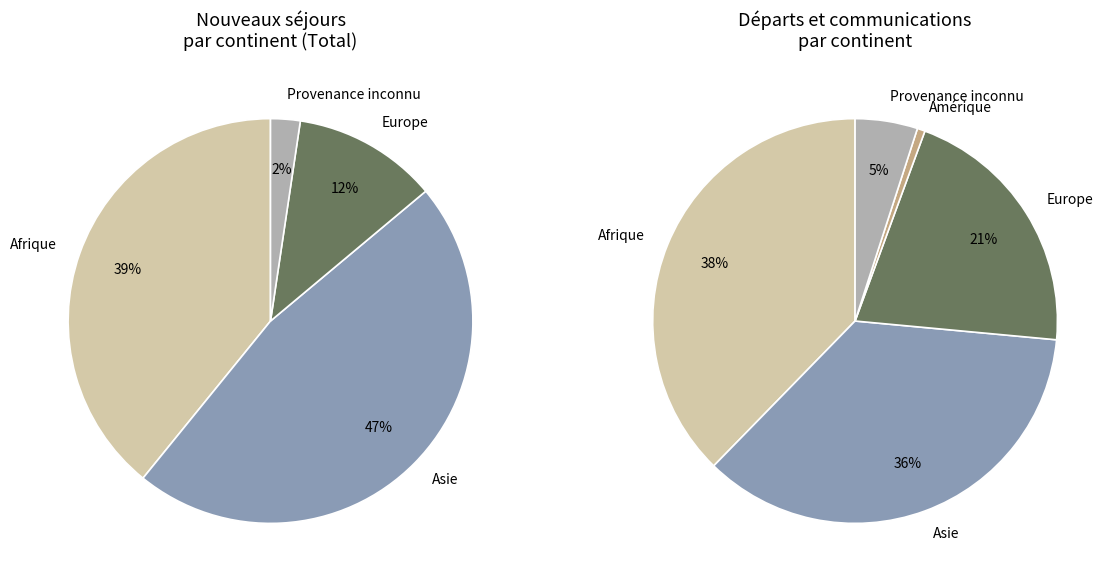

How much of the chart is everything except Provenance inconnu?

97.6%